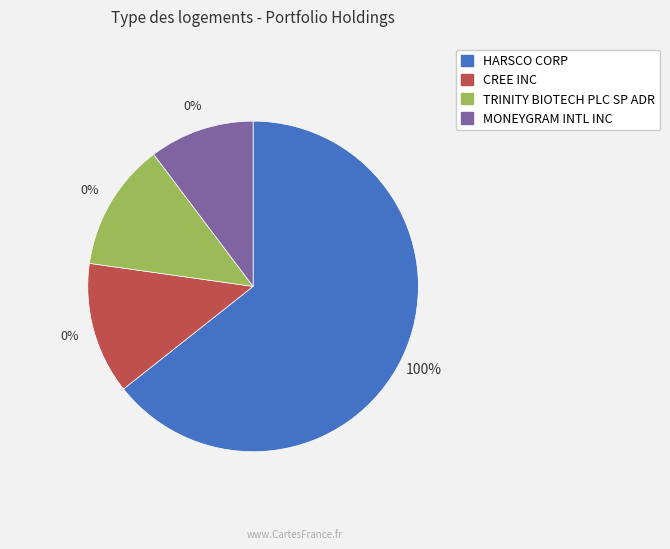

What is the change in value from HARSCO CORP to MONEYGRAM INTL INC?

-17598000